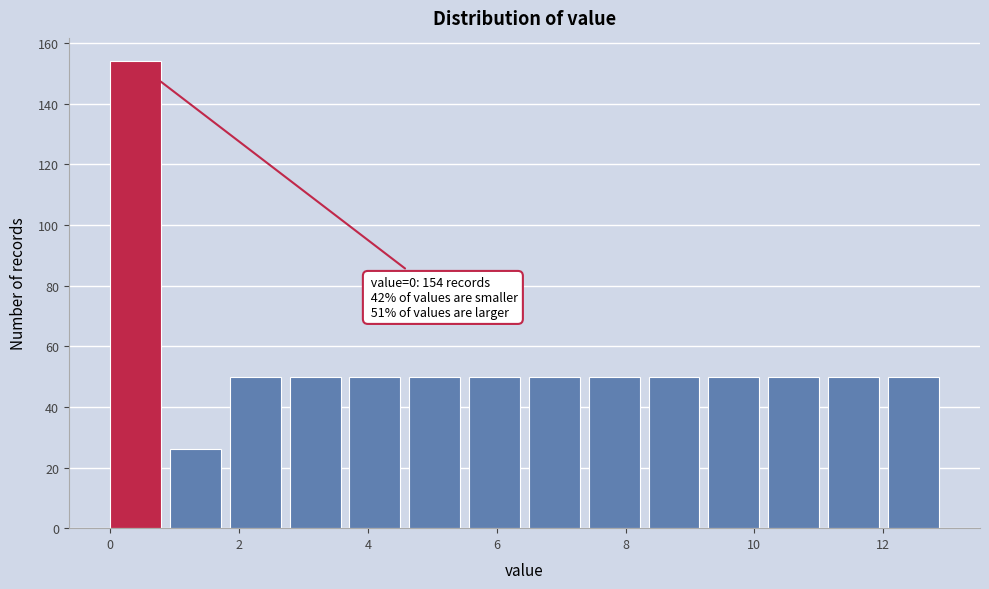

Which range on the x-axis has the tallest bar?

0.0 to 1.0